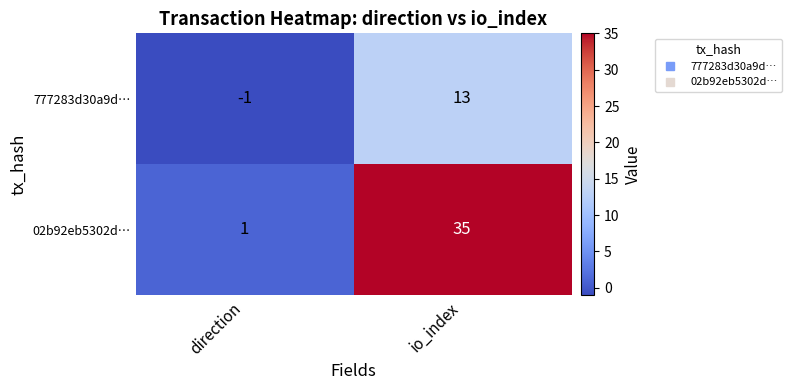

What is the average value of the 777283d30a9d… series?

6